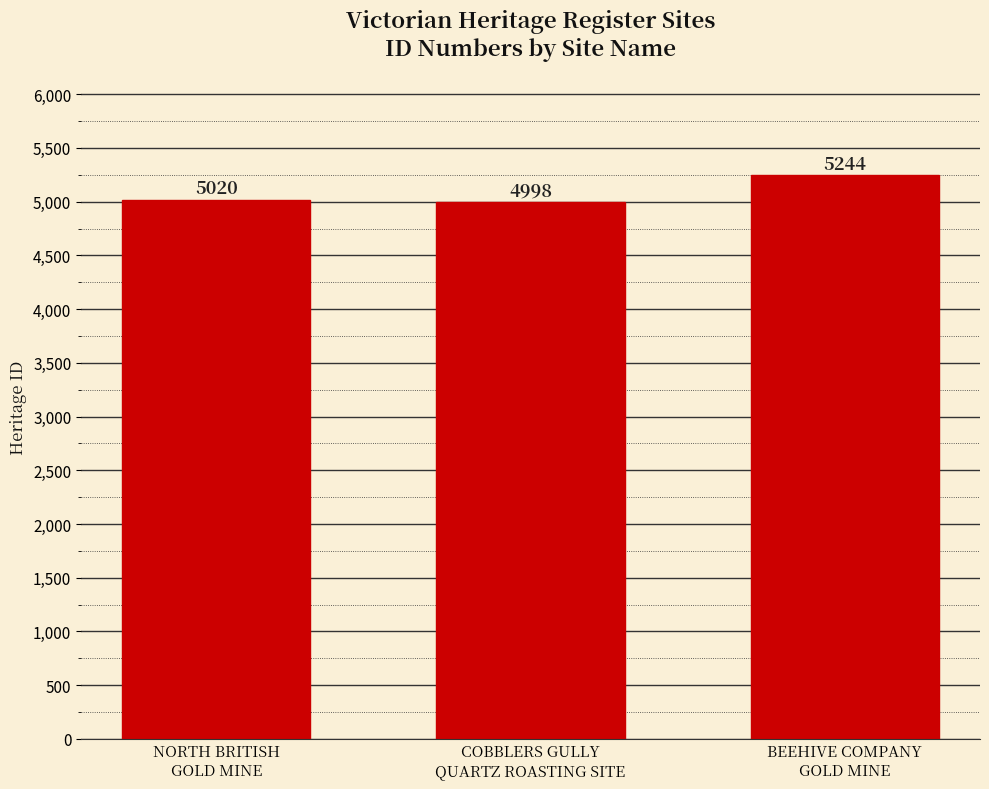

What is the sum of all values?

15262